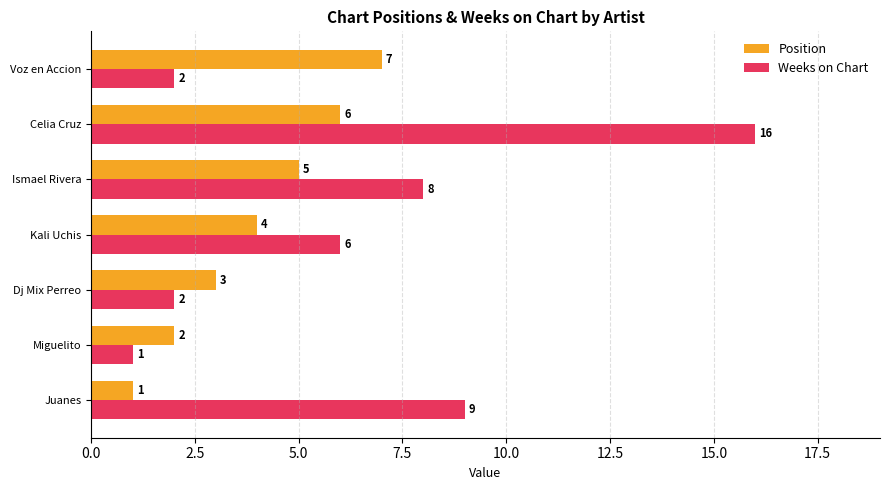

Between Kali Uchis and Celia Cruz, which series saw the biggest shift?

Weeks on Chart